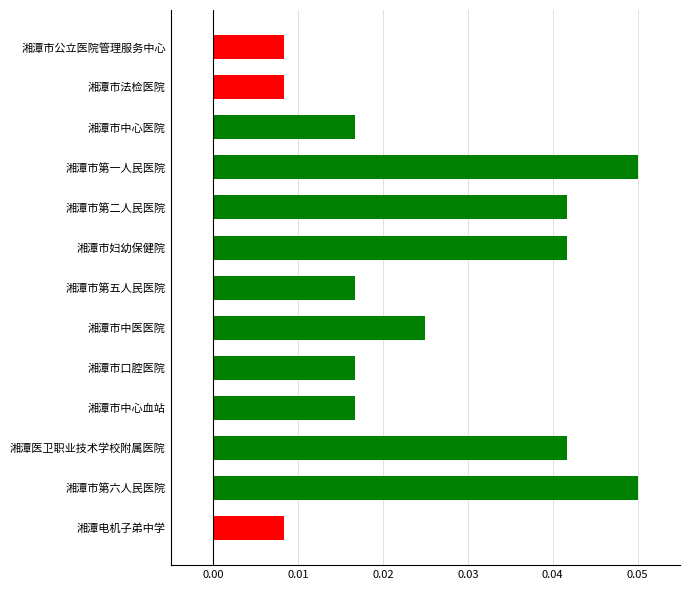

Between 湘潭医卫职业技术学校附属医院 and 湘潭市公立医院管理服务中心, which is larger?

湘潭医卫职业技术学校附属医院